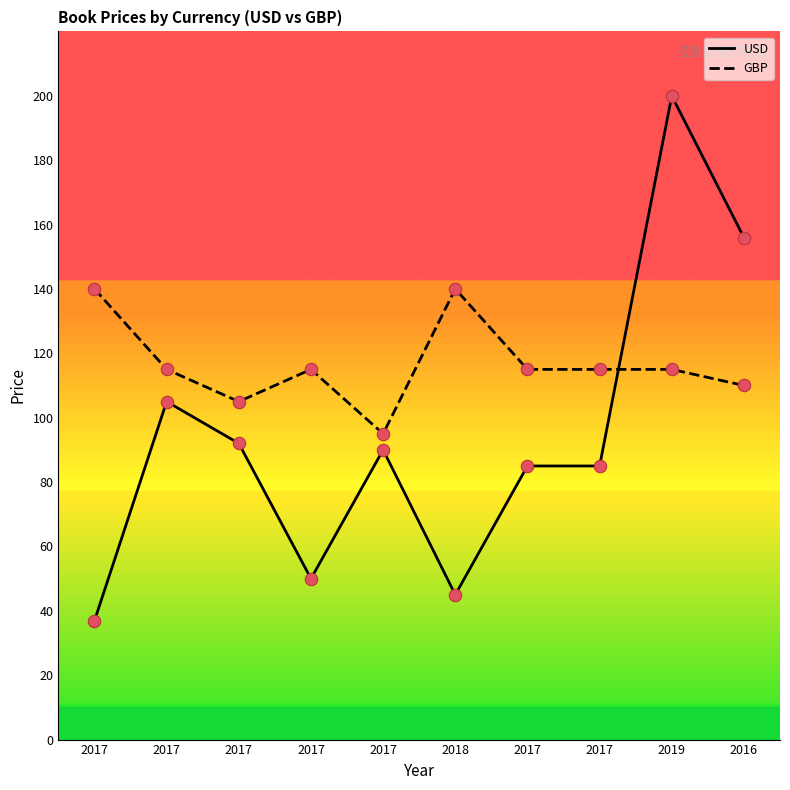

What is the total value across all series at 2017?

176.9